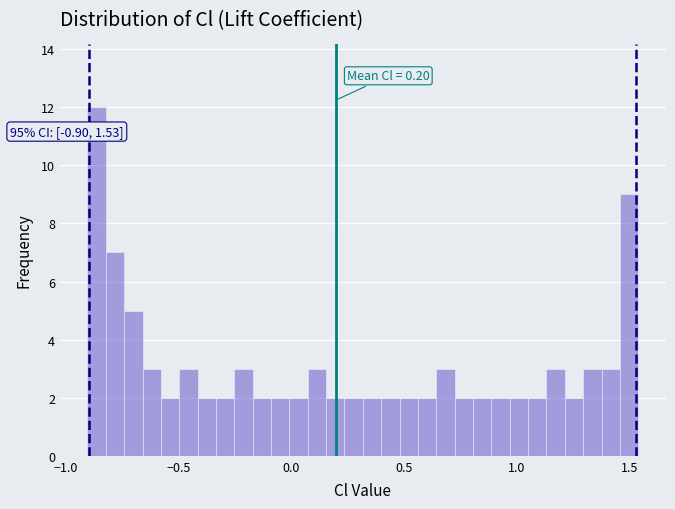

Read against the x-axis, roughly where is the centre of the tallest bar?

-0.85